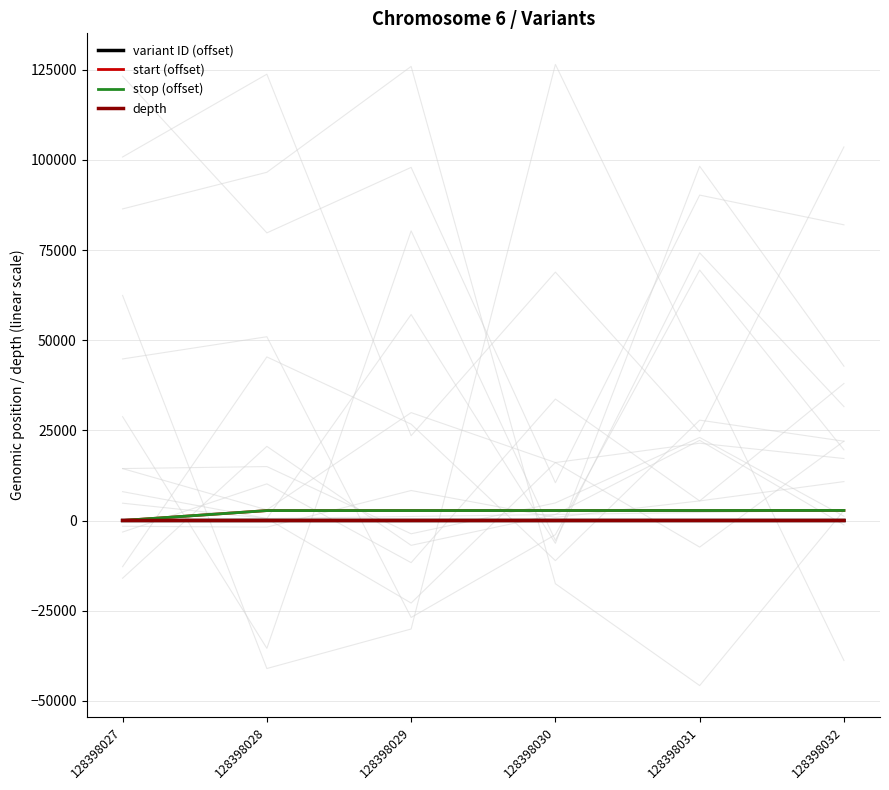

Reading left to right, list all the values displayed in this chart.

variant ID (offset): 0	1	2	3	4	5
start (offset): 0	2751	2758	2765	2774	2789
stop (offset): 0	2752	2758	2766	2774	2789
depth: 10	3	3	3	5	5